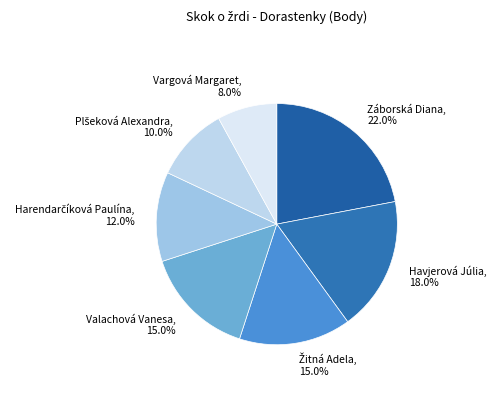

What portion of the pie excludes Záborská Diana?

78.0%